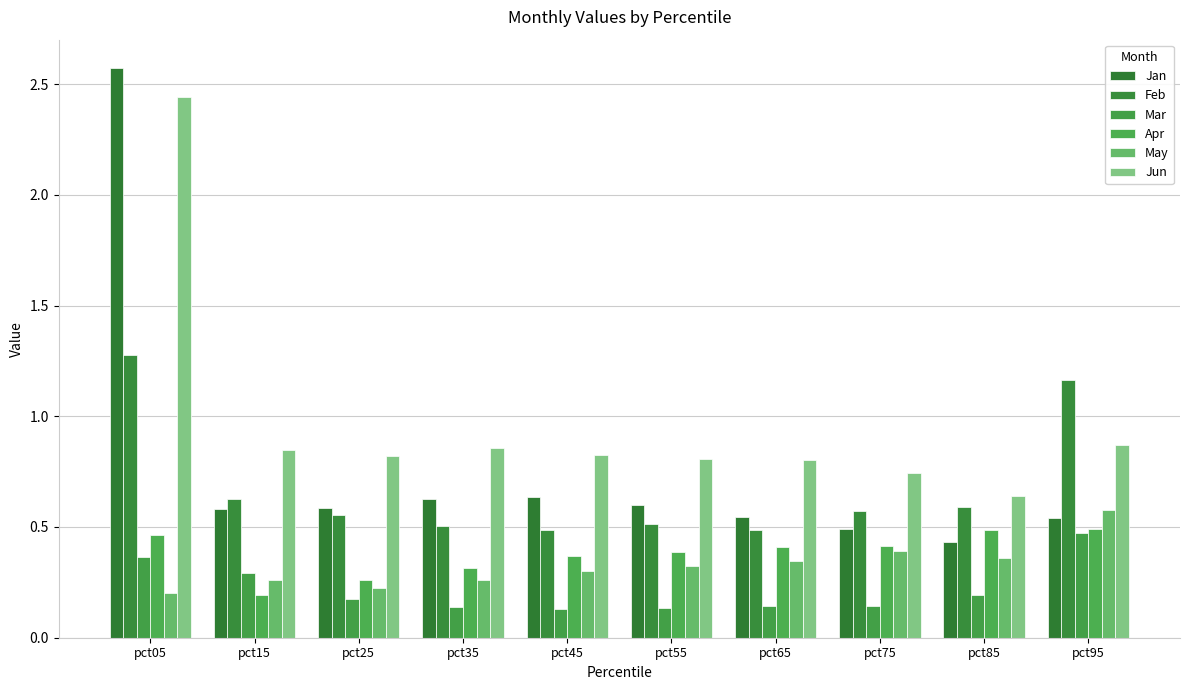

Read the Apr value at pct75.

0.4